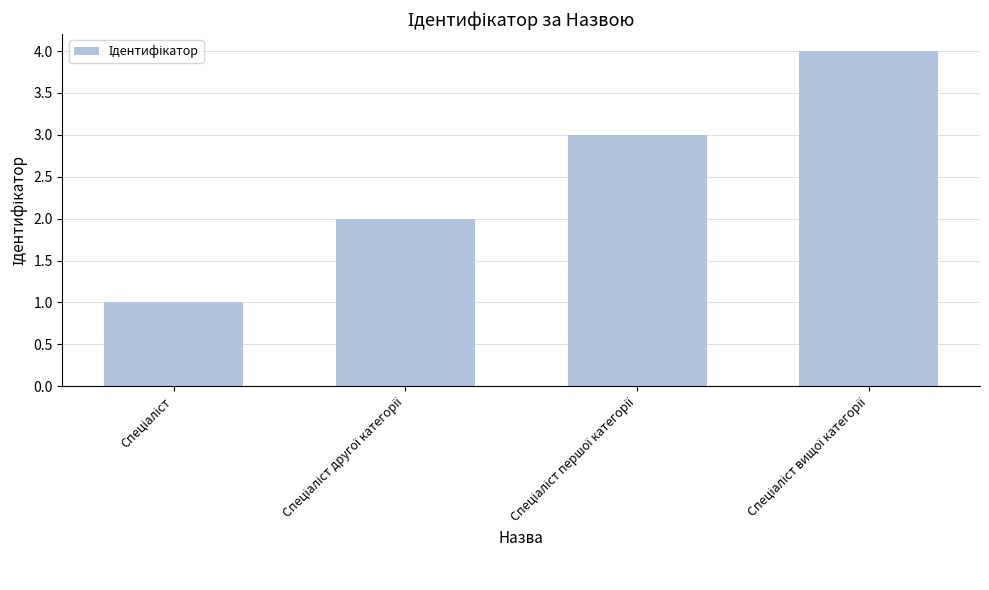

Does the chart contain stacked bars?

No